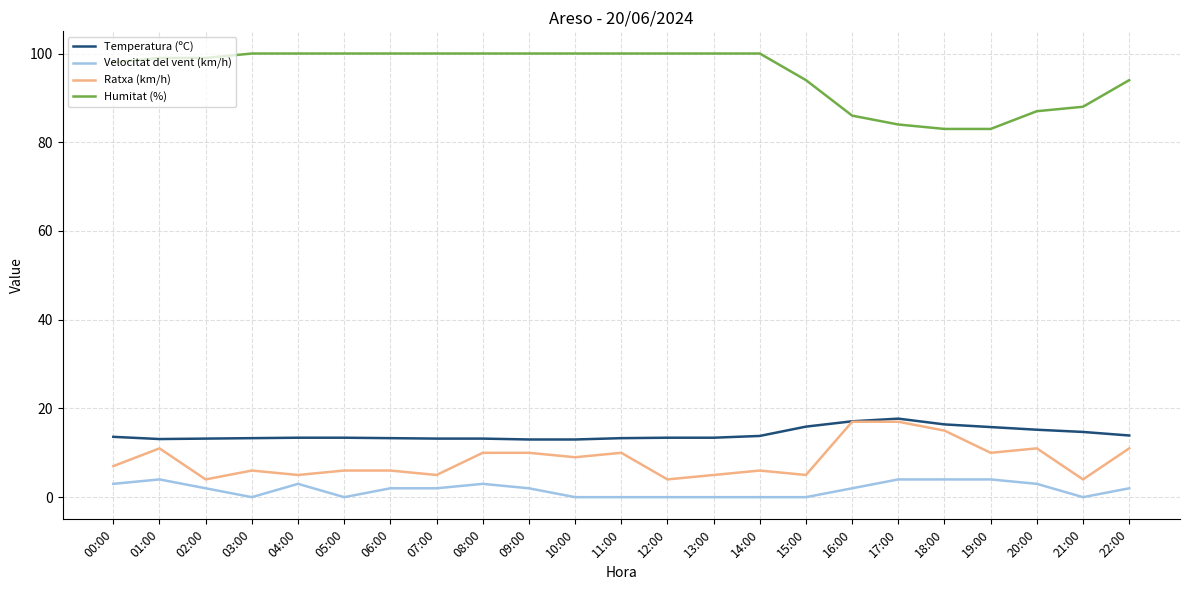

True or false: Humitat (%) and Temperatura (ºC) cross at least once.

False